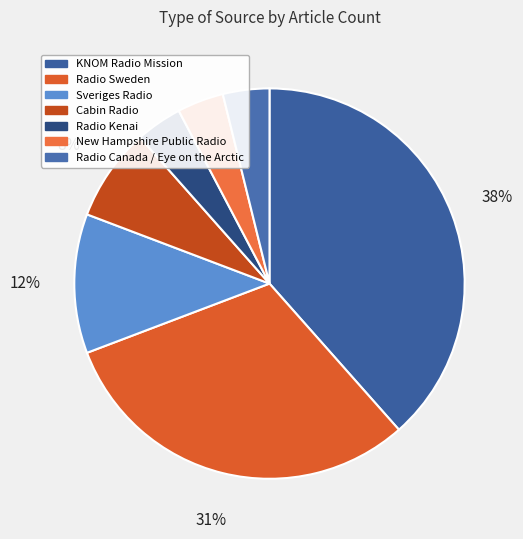

Count the number of slices in the pie.

7